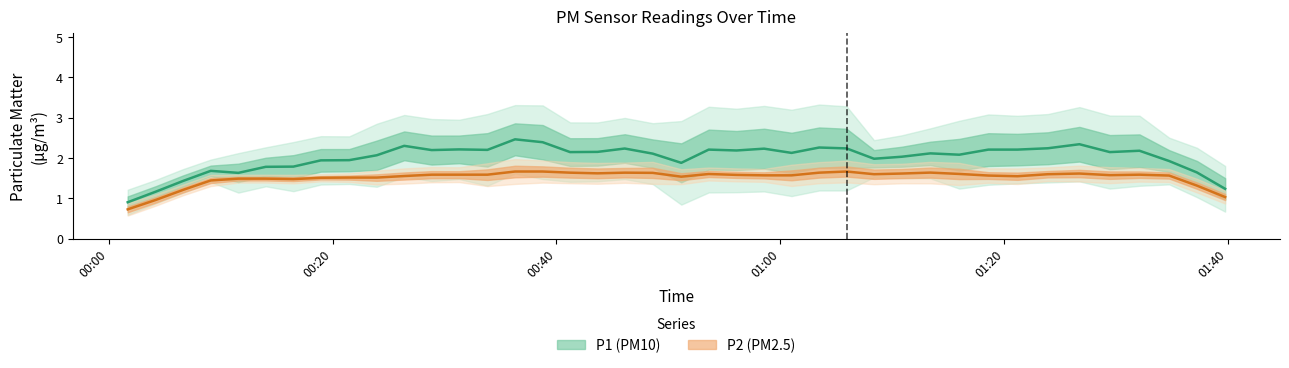

Which series has the largest range (max minus min)?

P1